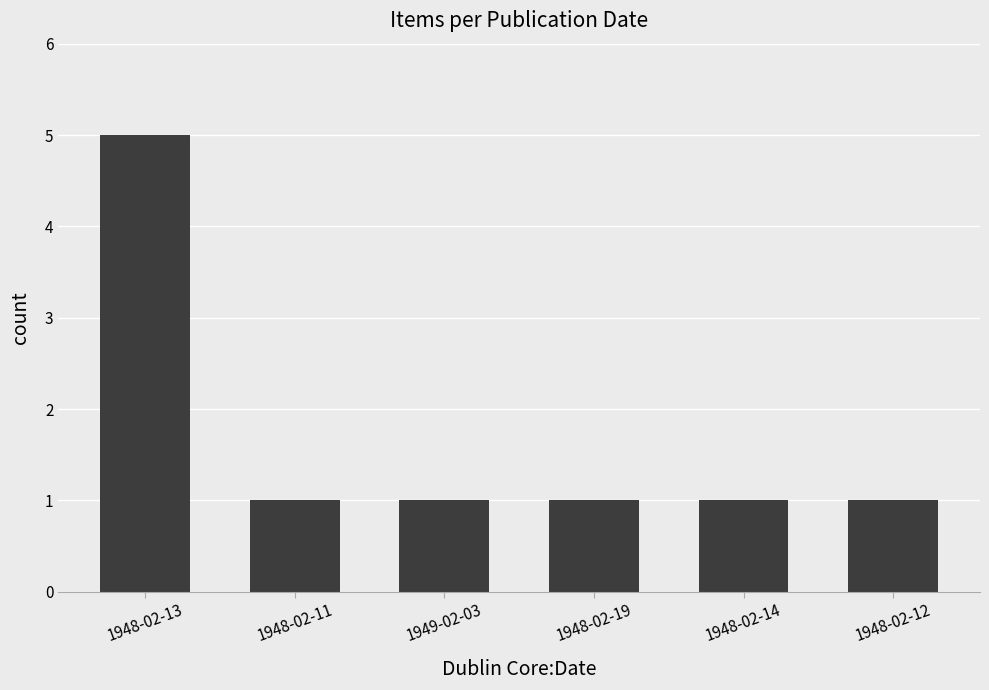

What is the sum of the values at 1948-02-14 and 1948-02-12?

2